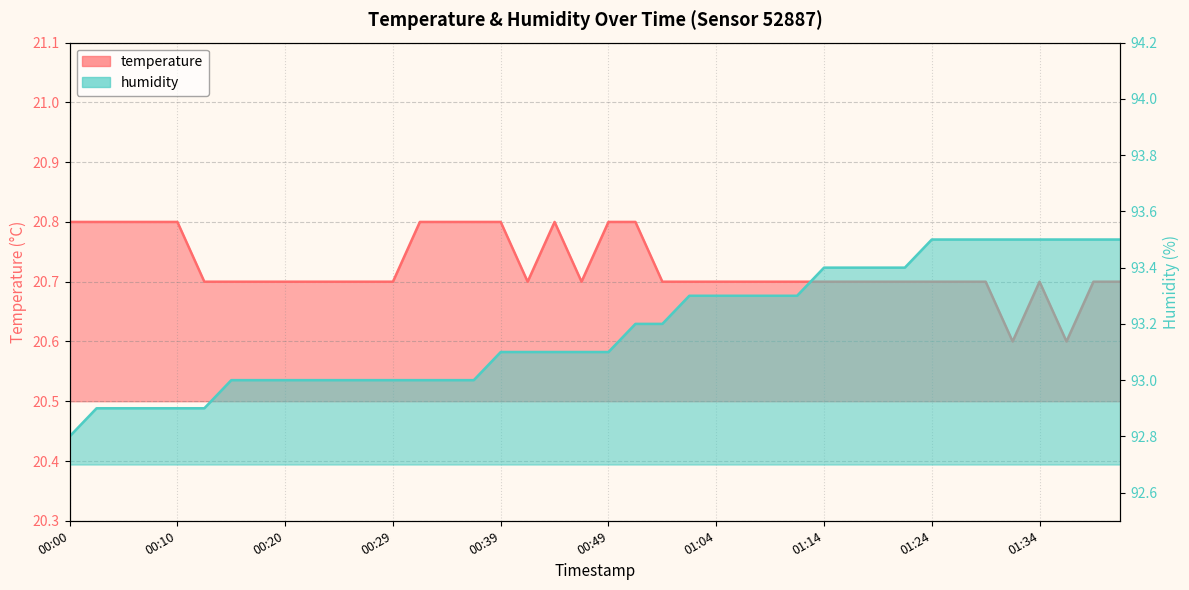

What is the label of the 17th point from the right?

01:01